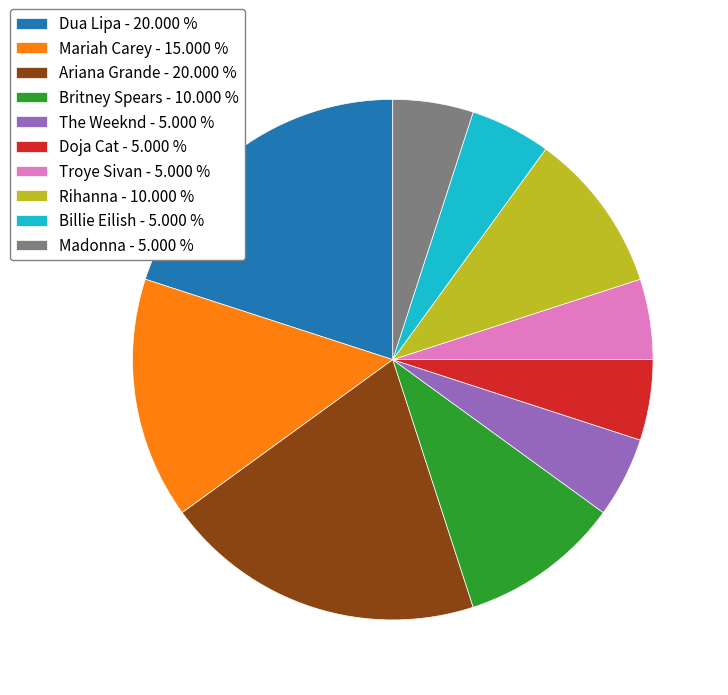

Is there a majority slice in this chart?

No